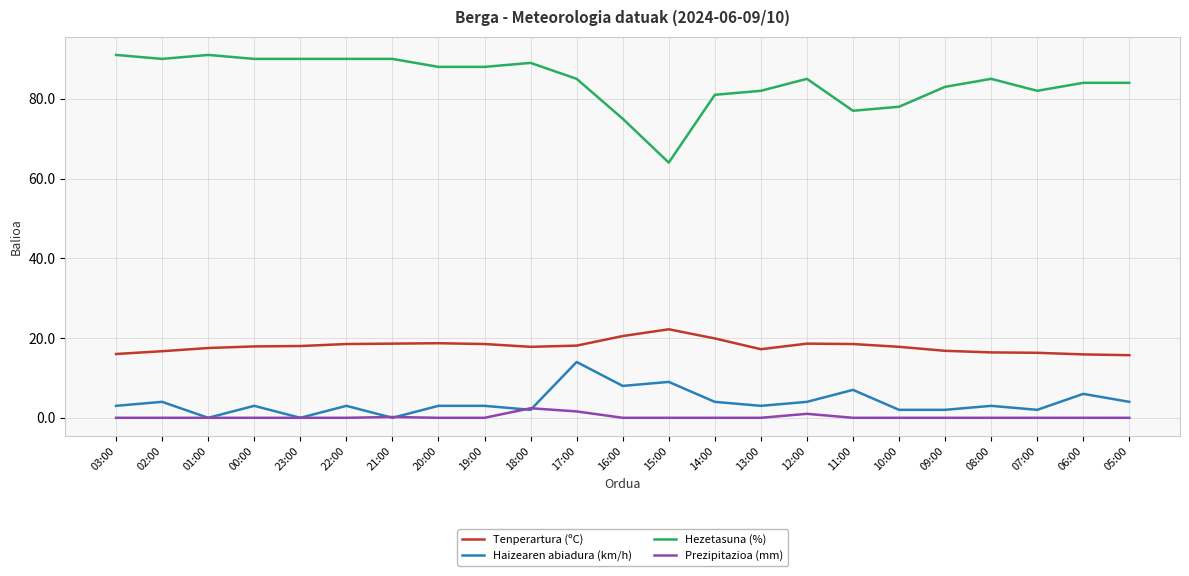

What position from the right is 22:00?

18